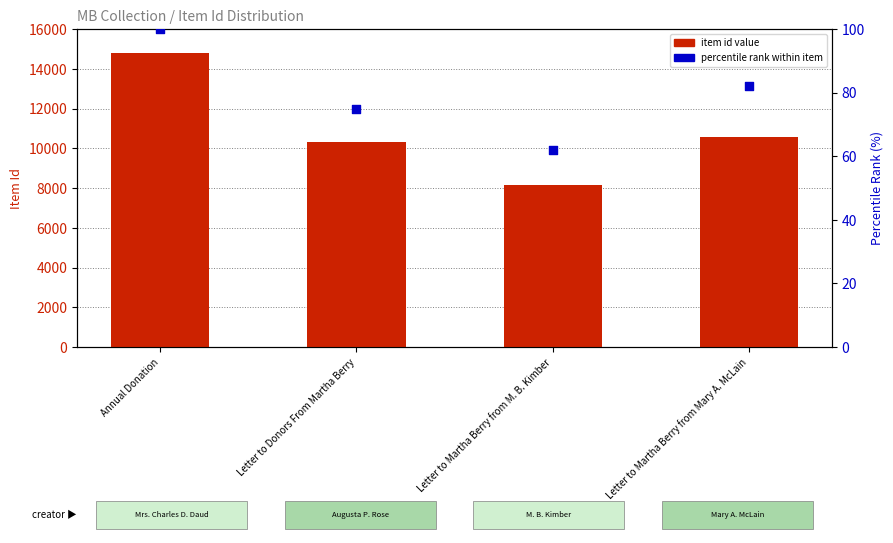

At how many categories does at least one series exceed 427?

4